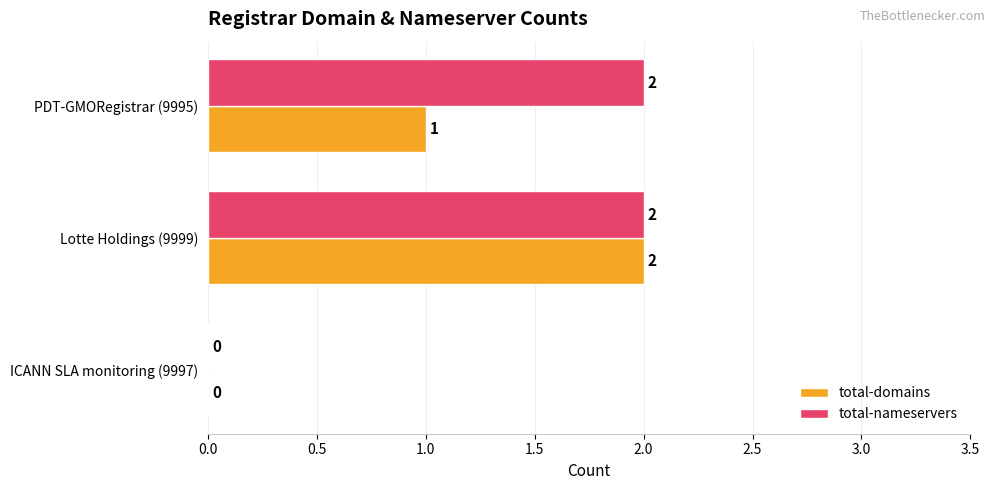

True or false: total-domains has a value of 2 at PDT-GMORegistrar (9995).

False